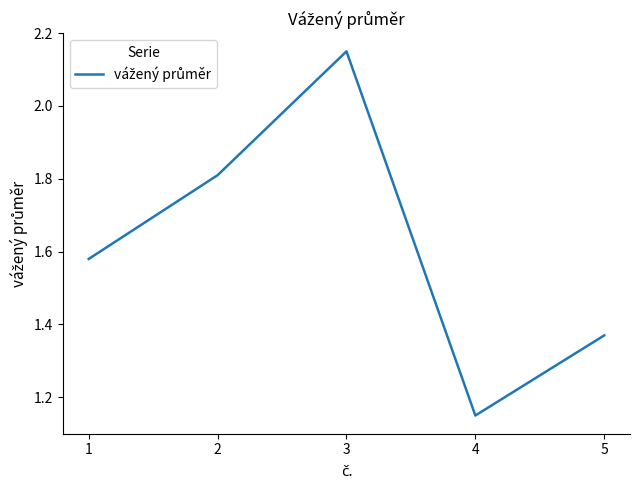

The value at 1 is 2.2. True or false?

False